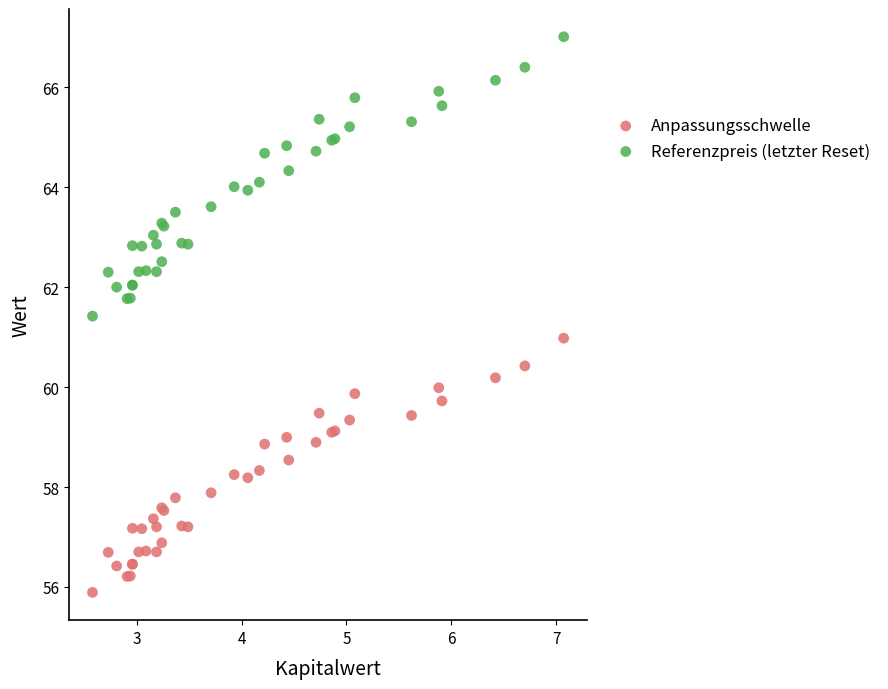

Which series contains the lowest Y value?

Anpassungsschwelle